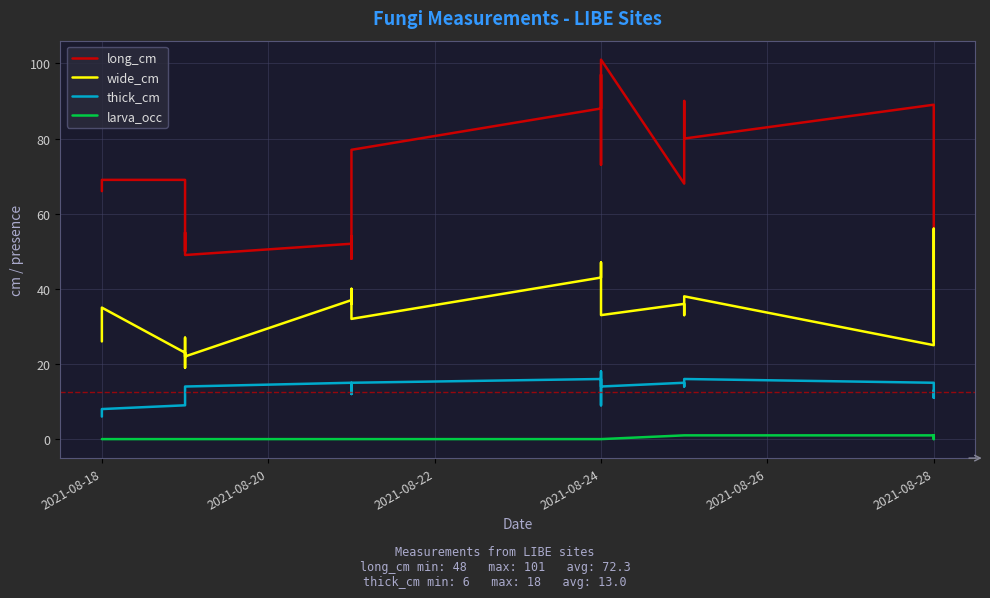

Between 17 and 19, which is larger?

17